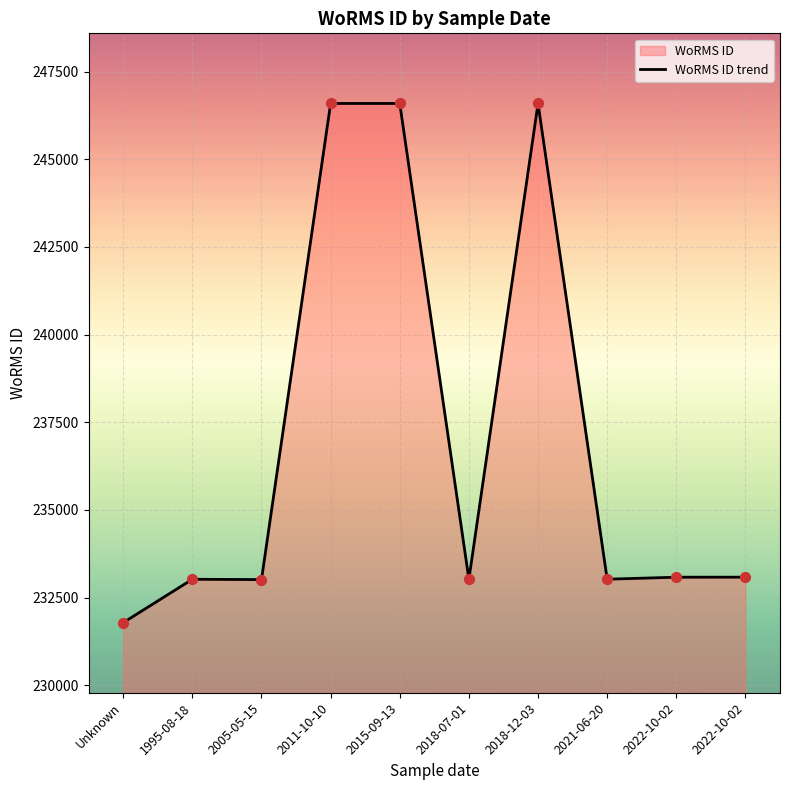

What is the ratio of the value at Unknown to the value at 2018-07-01?

1.0